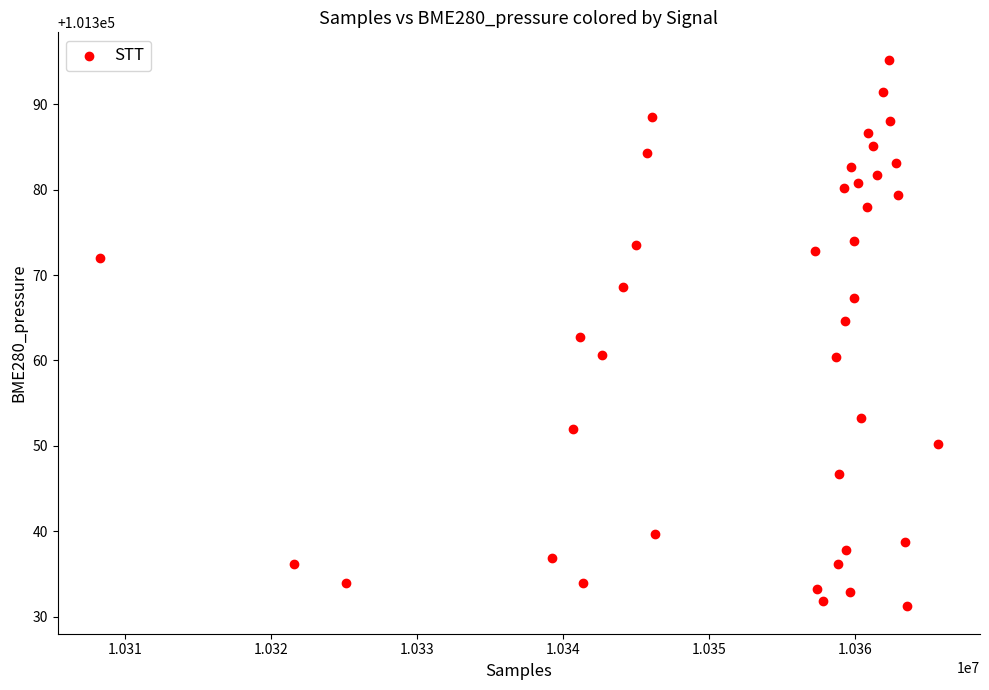

What is the range of X values (max minus min)?

57456.0